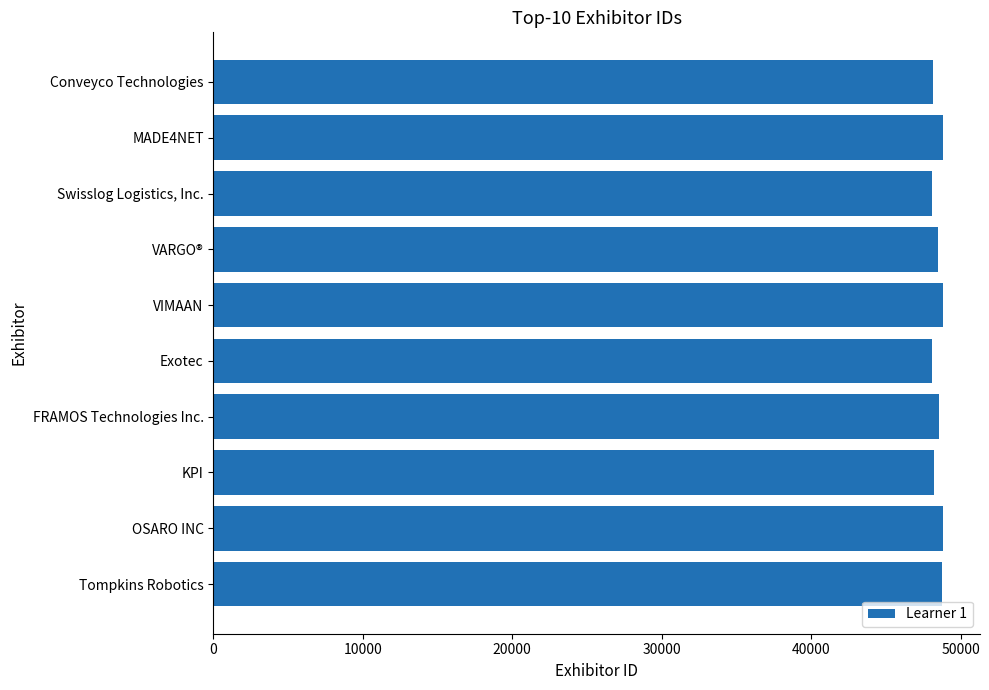

Is it true that the value at Swisslog Logistics, Inc. is 9873?

False